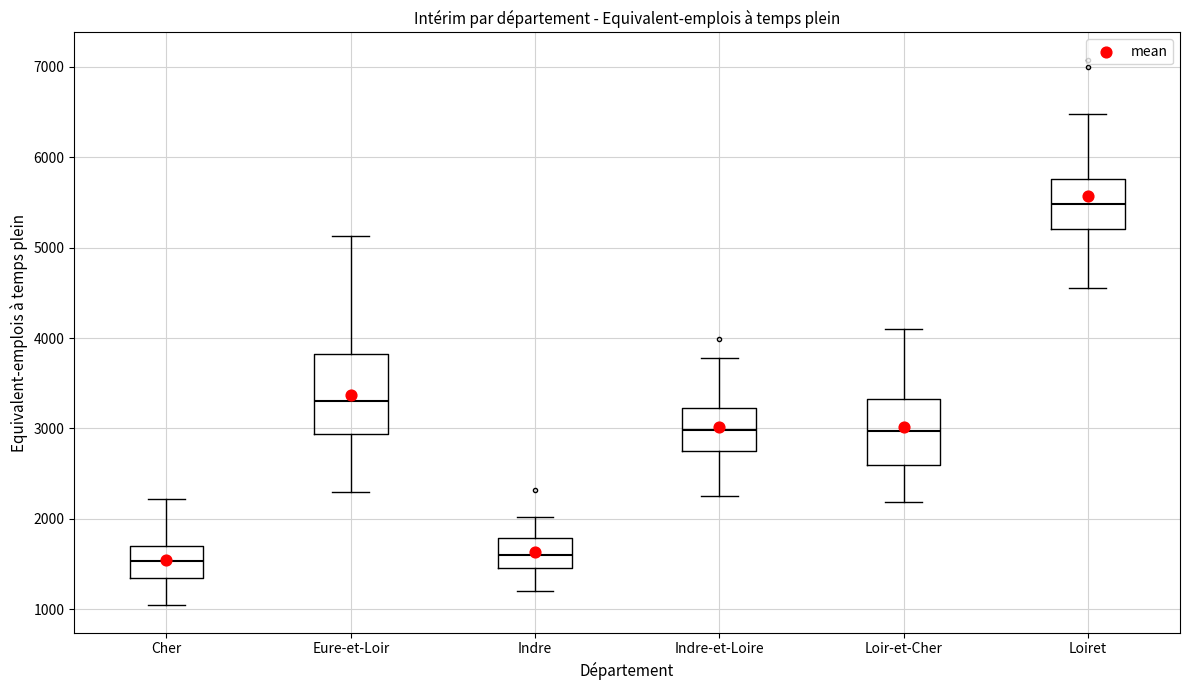

Comparing the boxes themselves (not the whiskers), which one is the tallest?

Eure-et-Loir